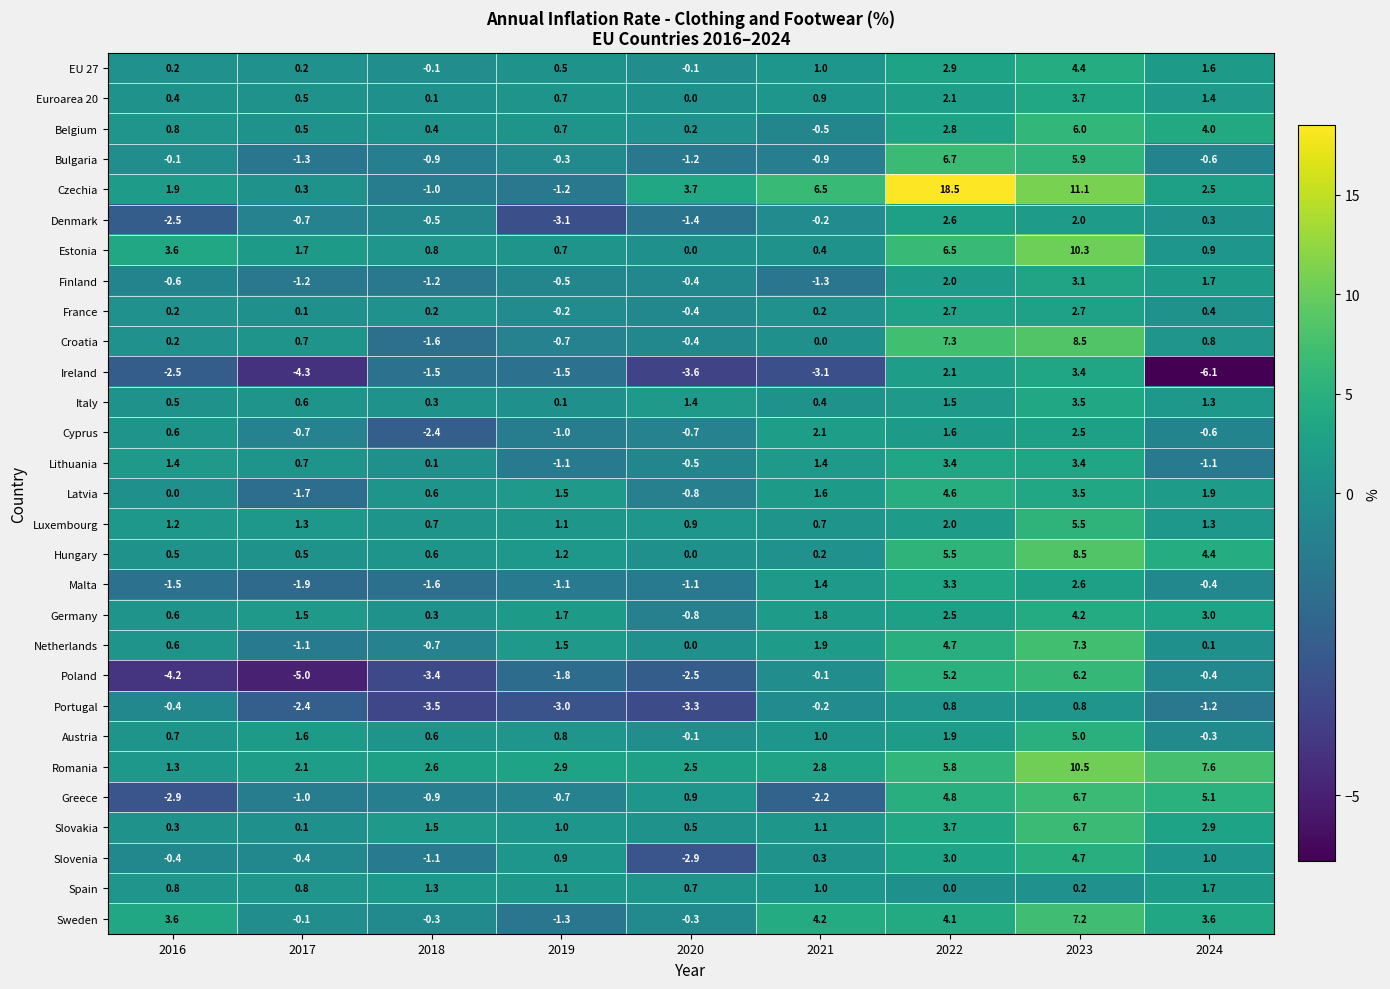

What is the average value of the Euroarea 20 series?

1.1